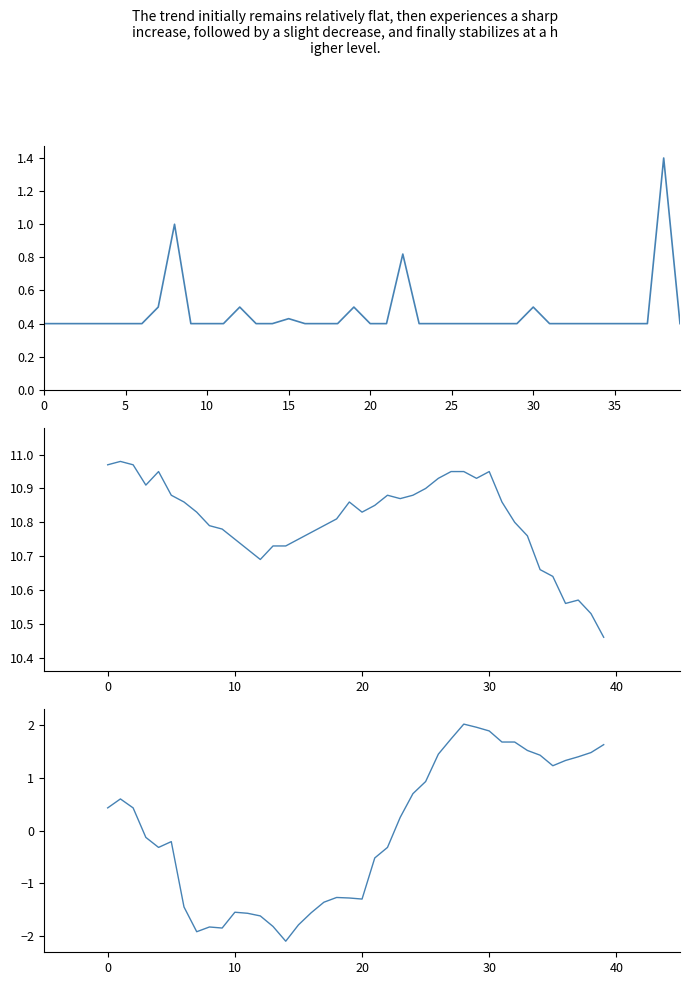

At which category is the sum across all series the highest?

38